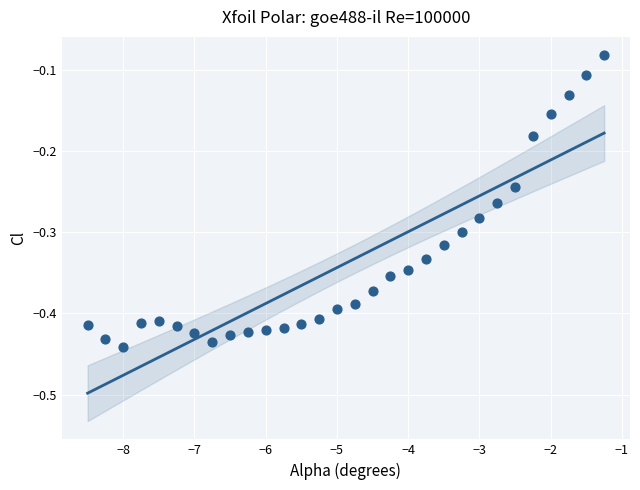

What is the range of X values (max minus min)?

7.2